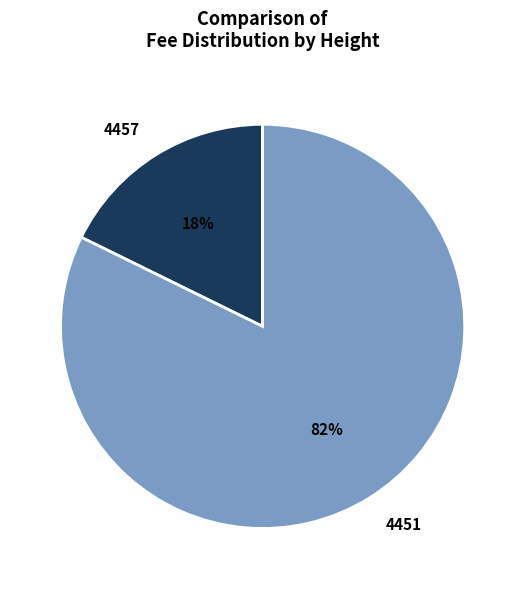

To the nearest percent, what is the average slice percentage?

50%